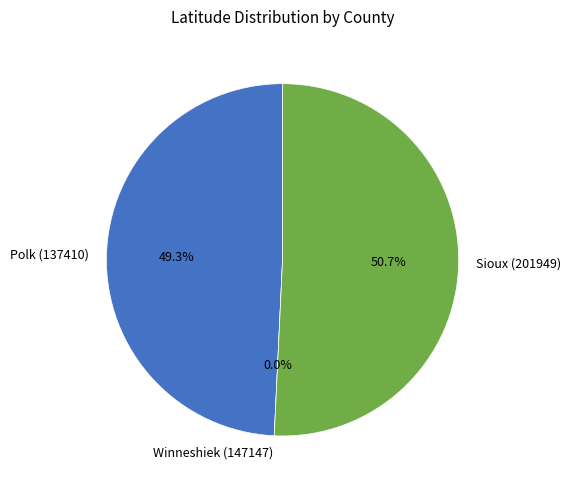

To the nearest percent, what is the difference between the largest and smallest slice percentages?

51%